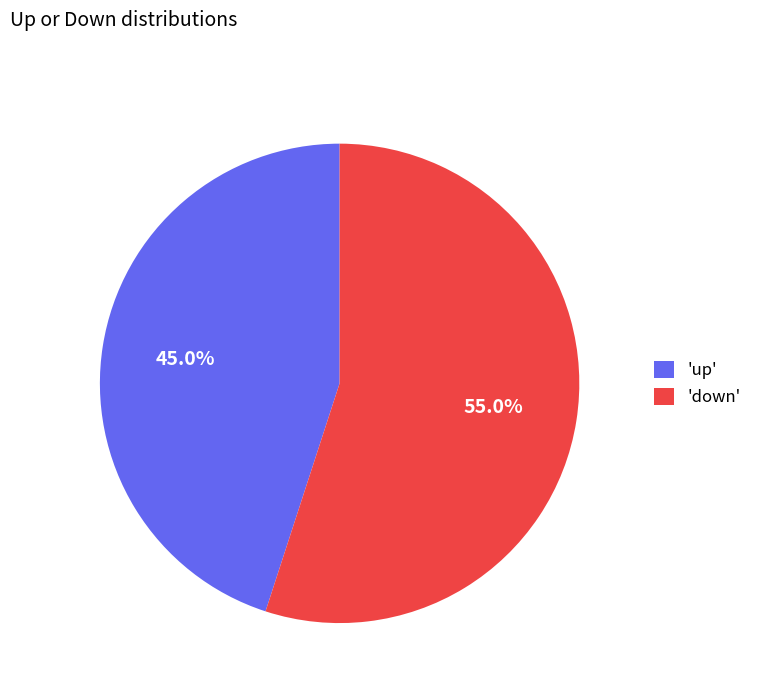

What is the smallest slice in the pie chart?

'up'